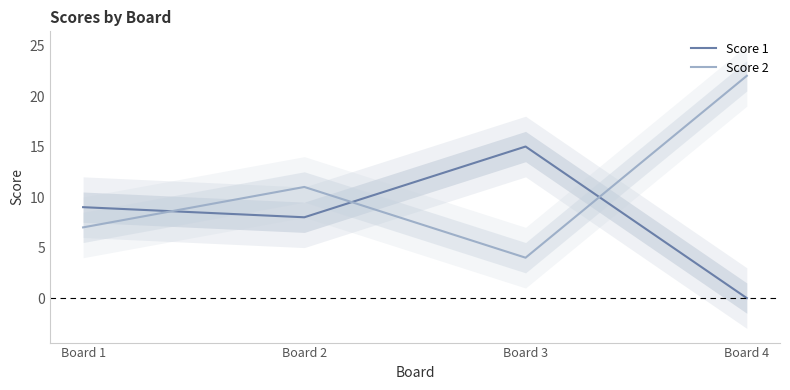

What is the difference between the Score 2 values at Board 1 and Board 3?

3